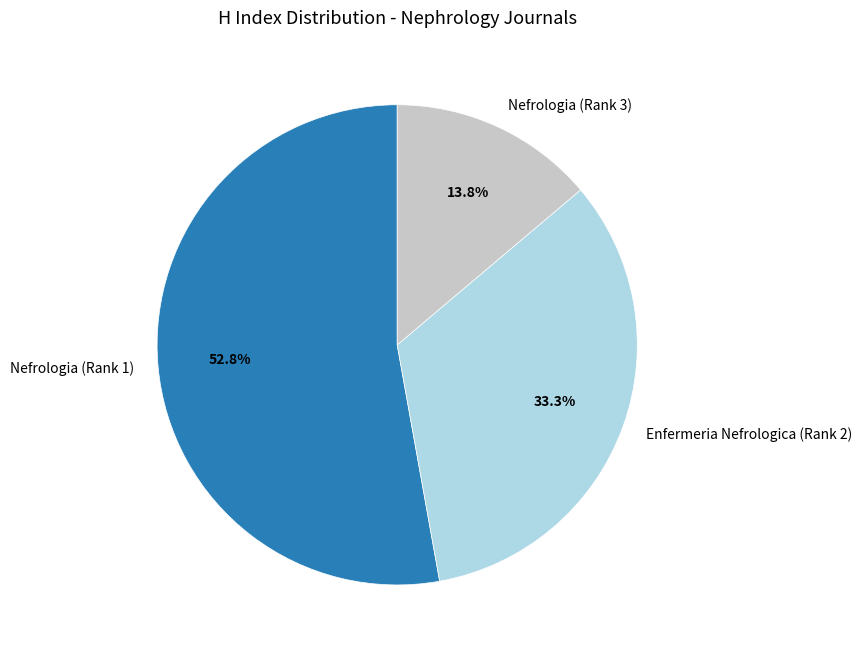

Does Nefrologia (Rank 3) account for over 50% of the chart?

No